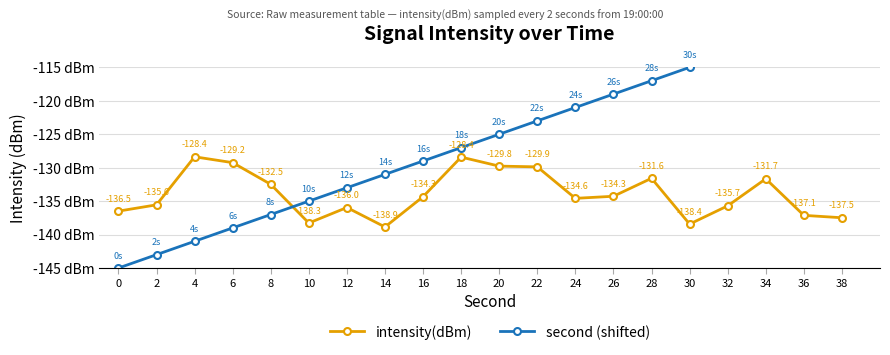

What is the sum of all second (shifted) values?

-2520.0